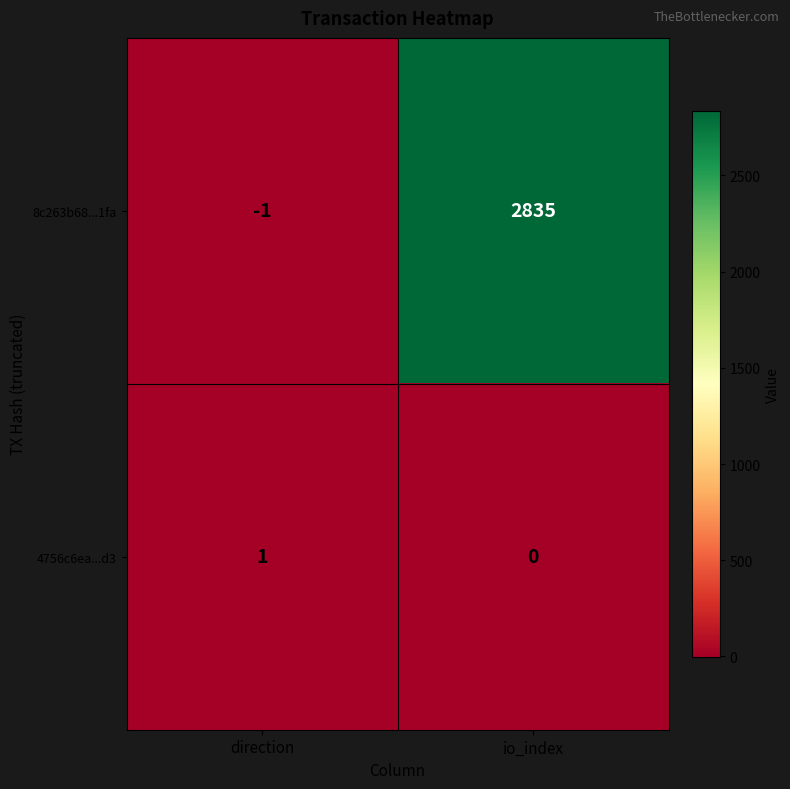

Which series has the largest range (max minus min)?

8c263b68...1fa